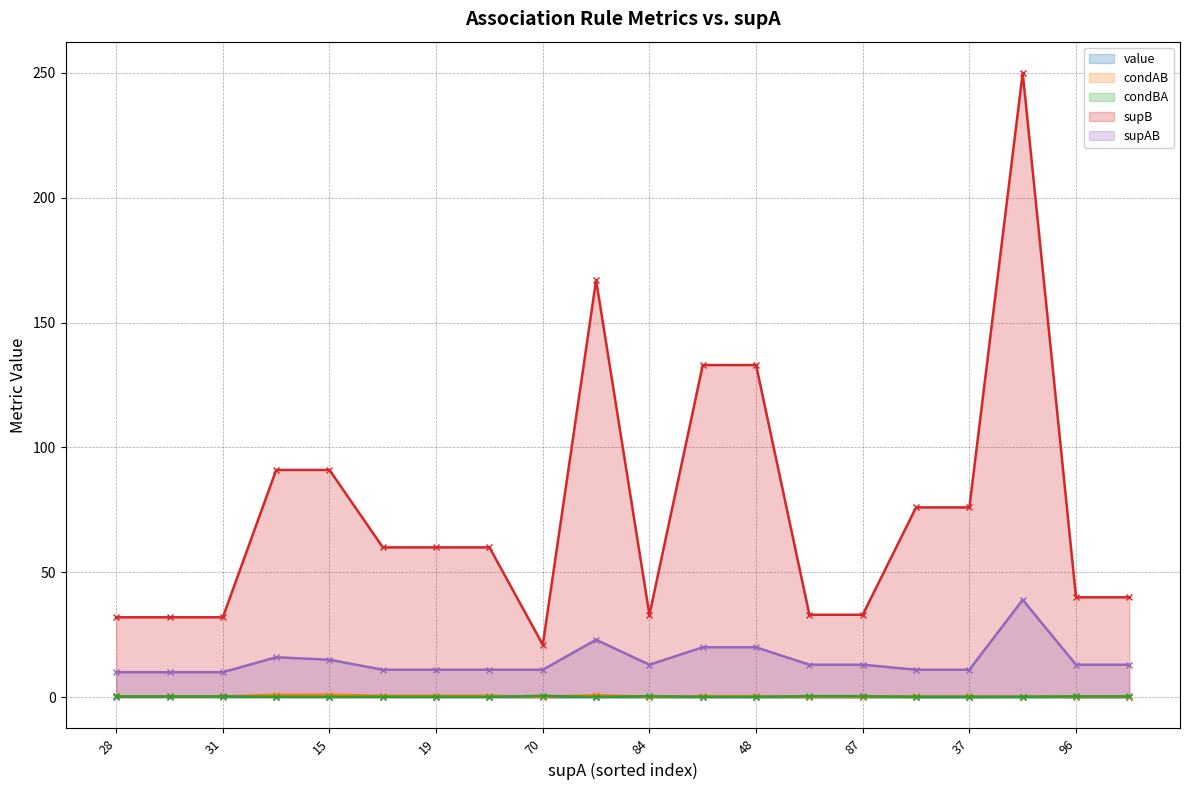

What value does the supAB series have at 13?

13.0